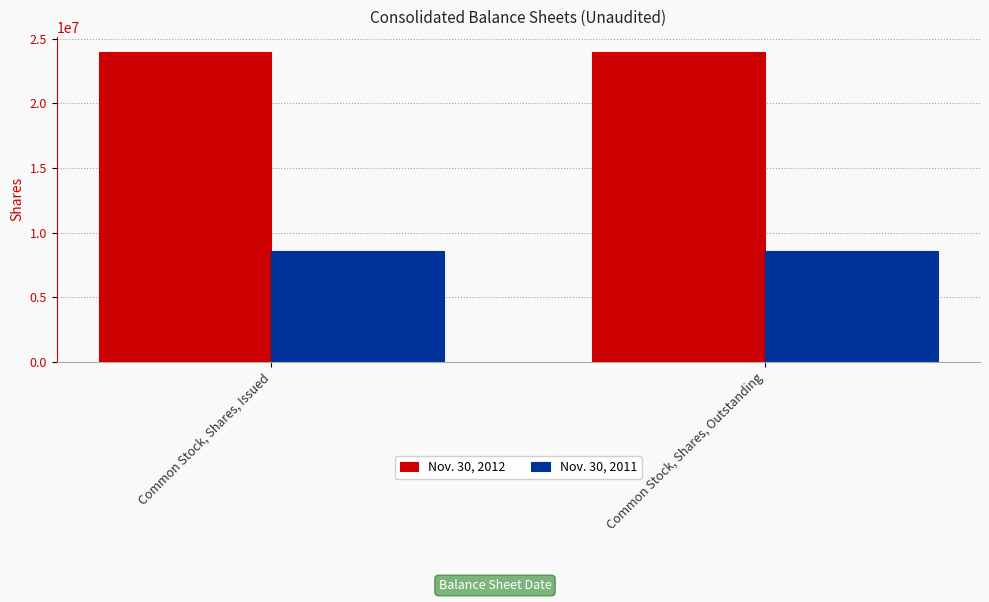

At how many categories does at least one series exceed 10040497?

2